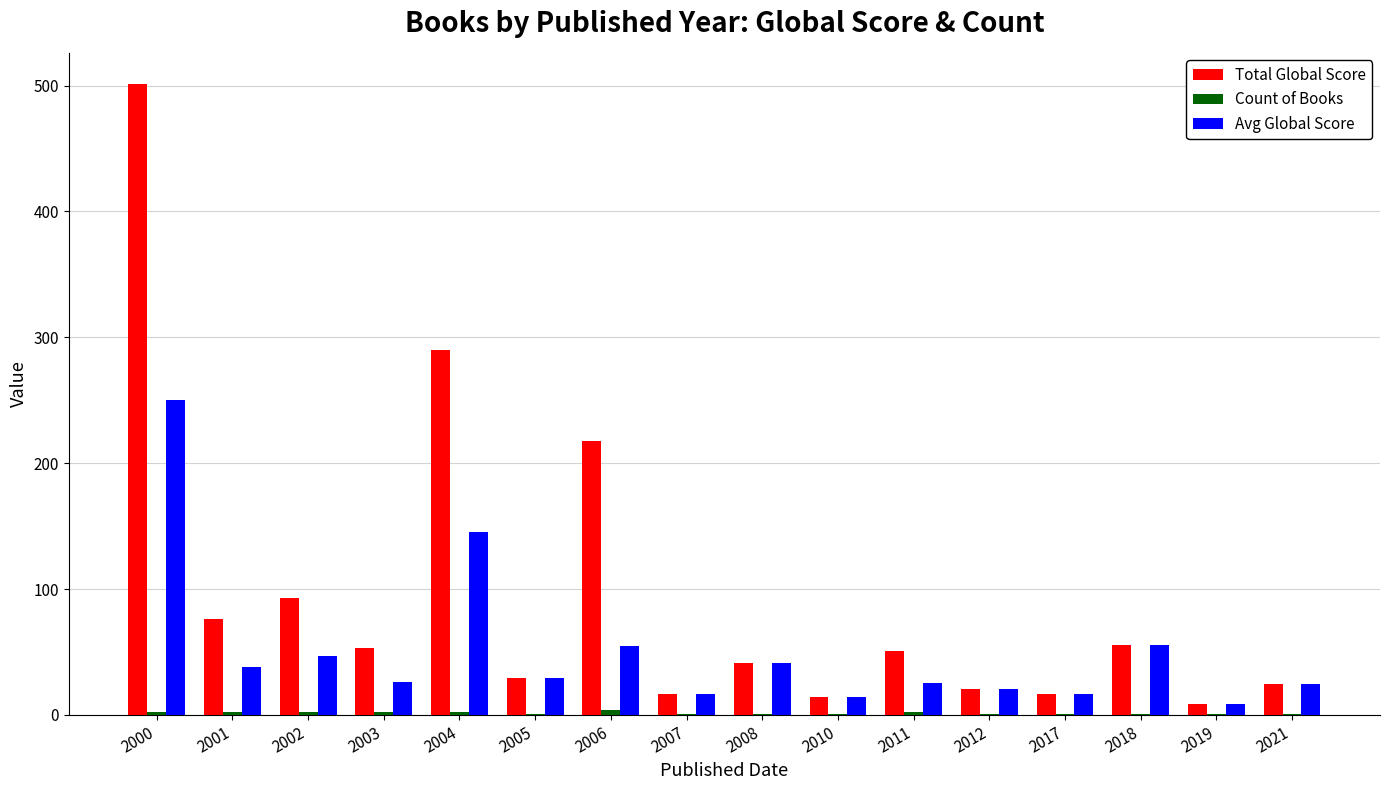

At which category does the chart reach its peak across all series?

2000